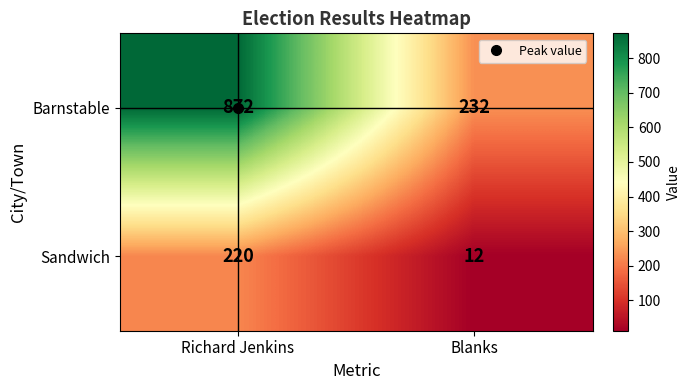

What value does the Sandwich series have at Richard Jenkins?

220